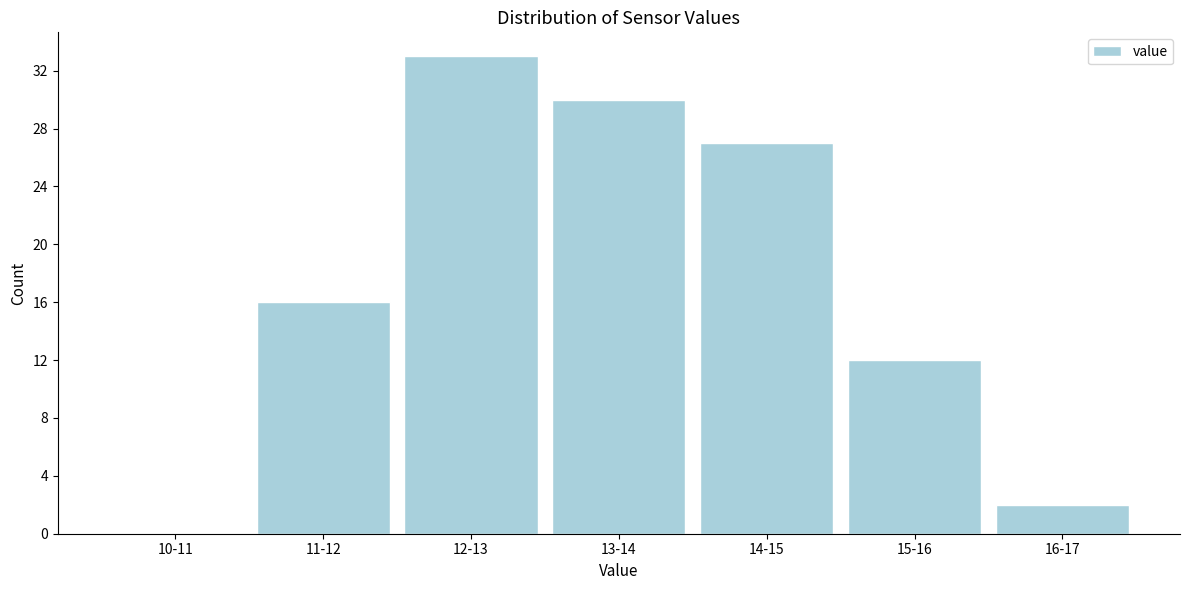

Reading left to right, extract all data points from this chart.

10-11=0	11-12=16	12-13=33	13-14=30	14-15=27	15-16=12	16-17=2